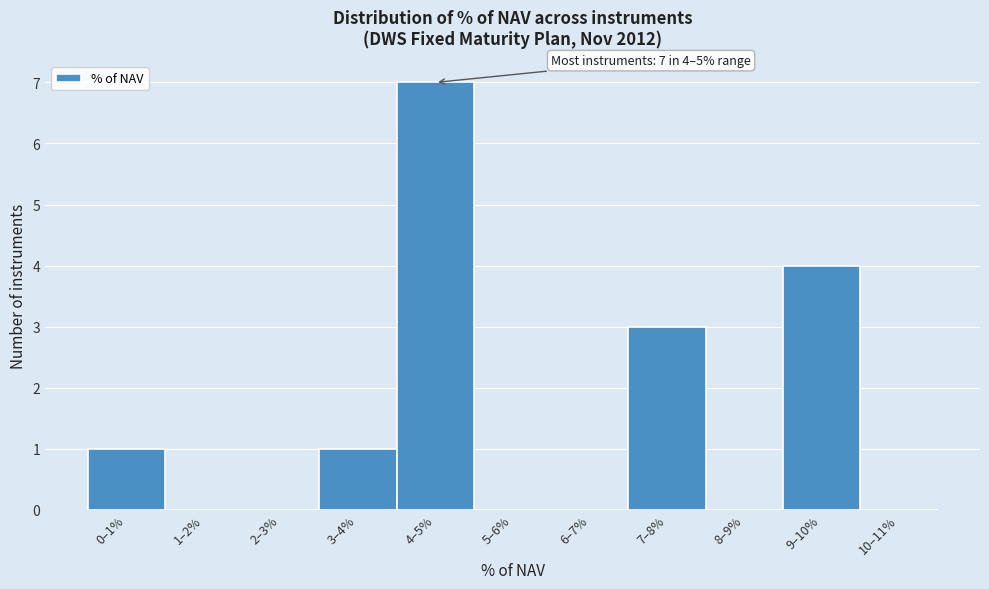

Reading left to right, list all the values displayed in this chart.

0–1%=1	1–2%=0	2–3%=0	3–4%=1	4–5%=7	5–6%=0	6–7%=0	7–8%=3	8–9%=0	9–10%=4	10–11%=0